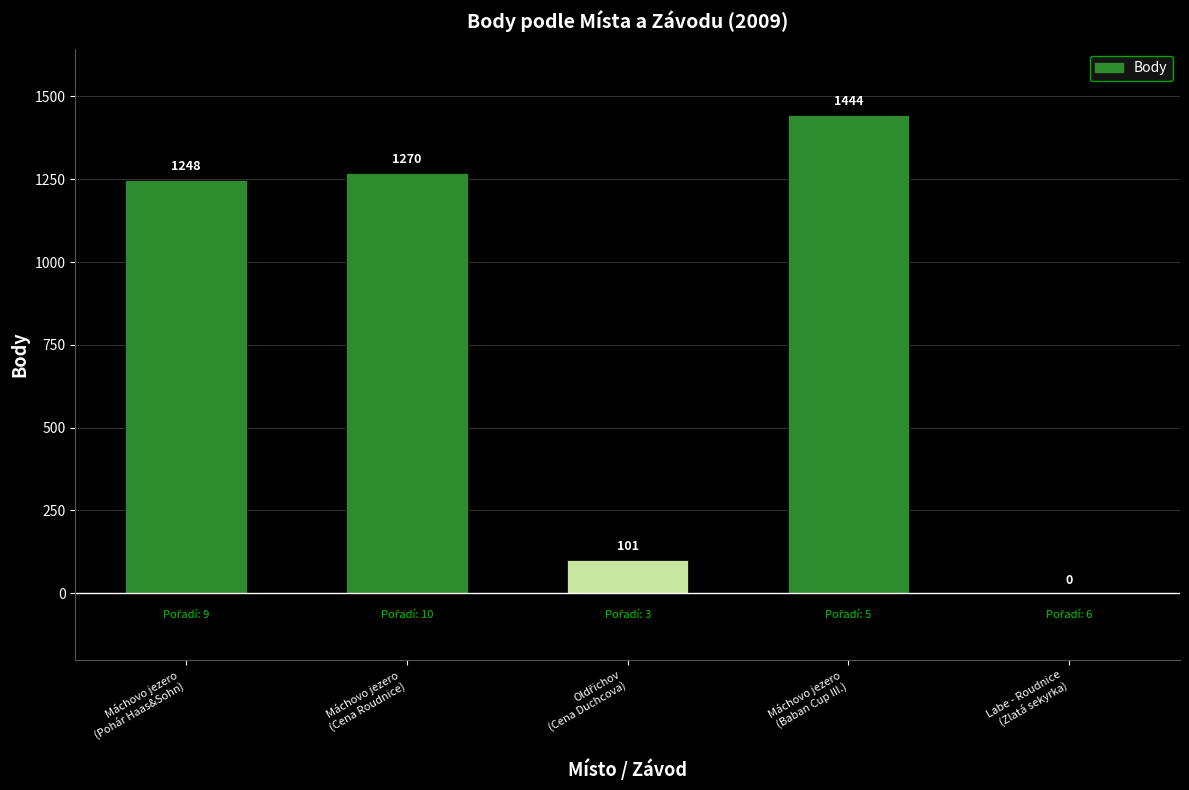

What is the sum of all values?

4063